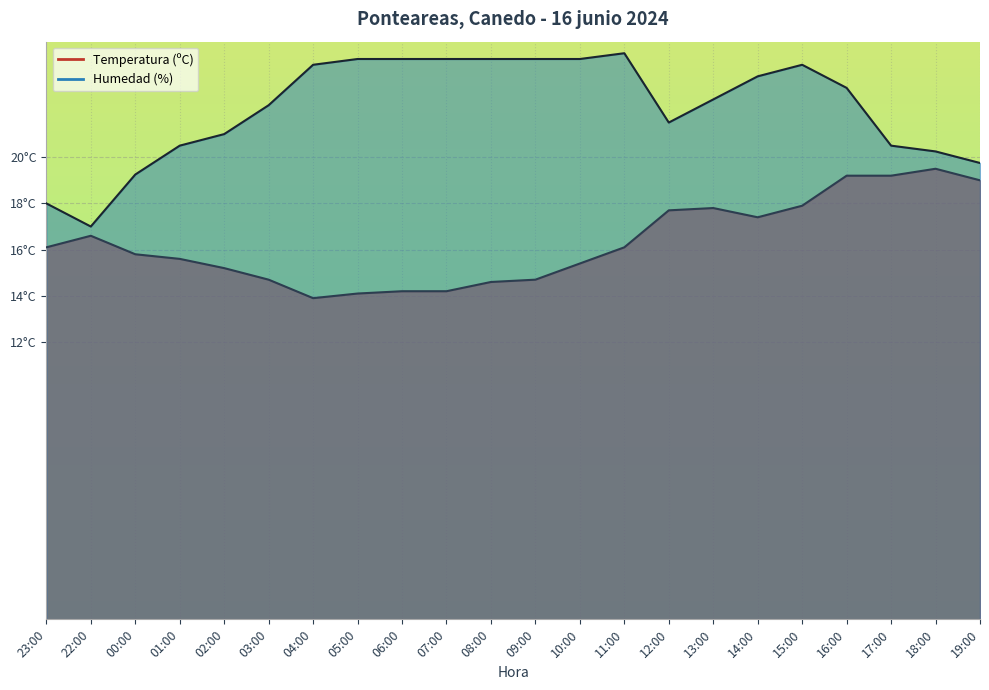

At which category does Temperatura (ºC) reach its first local peak?

22:00